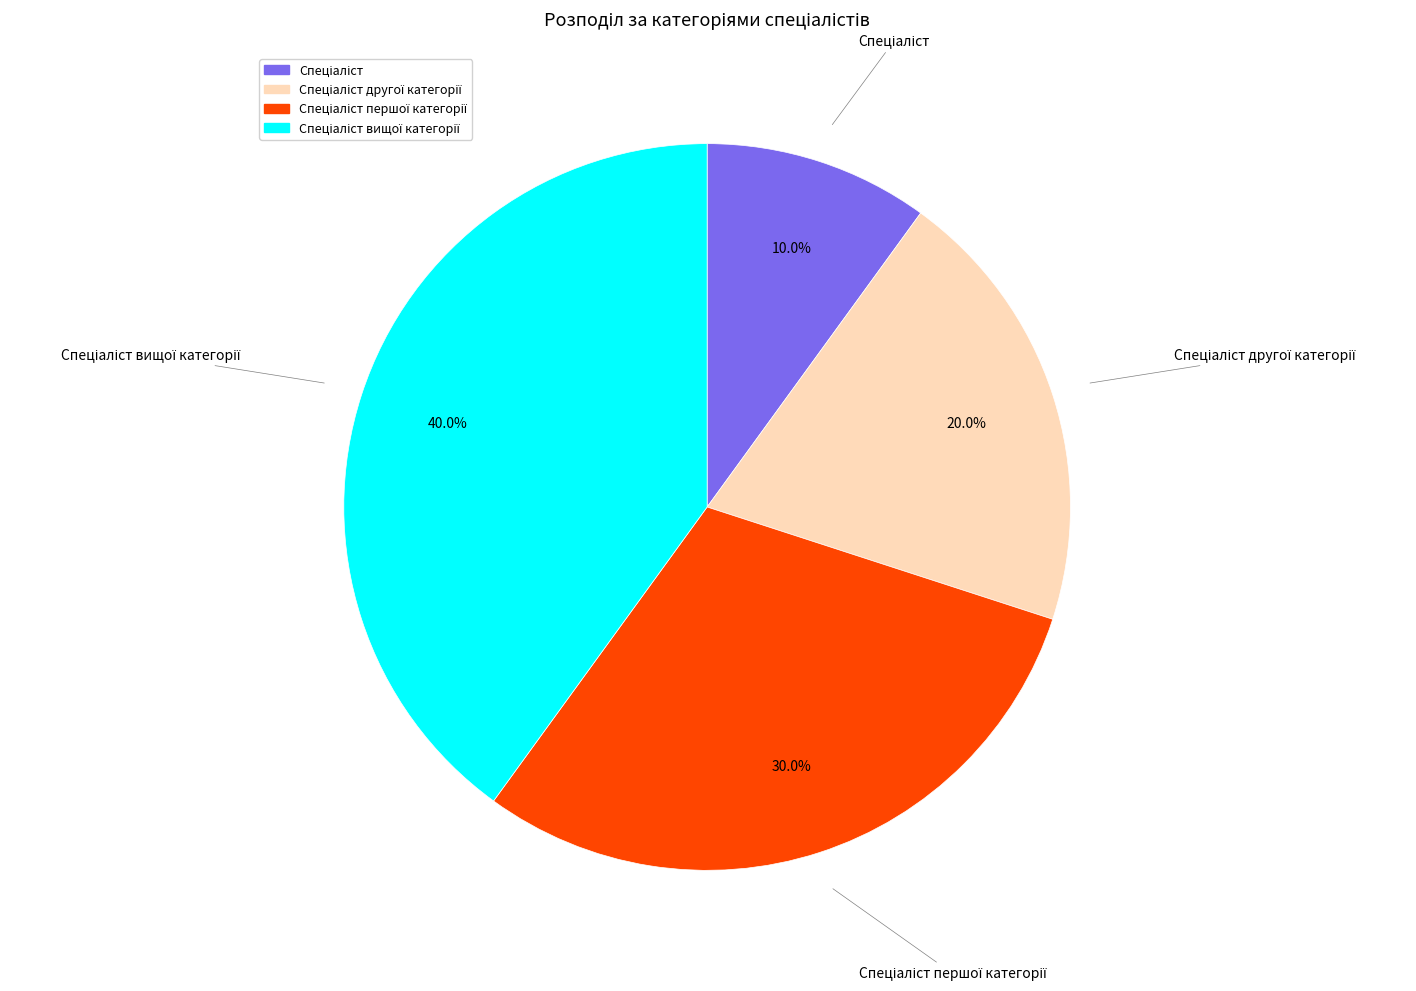

Is there a majority slice in this chart?

No